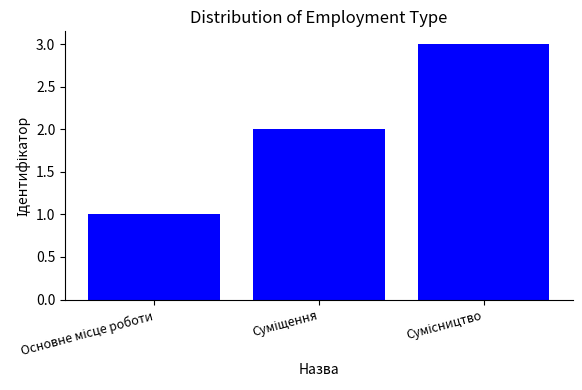

What is the greatest value displayed?

3